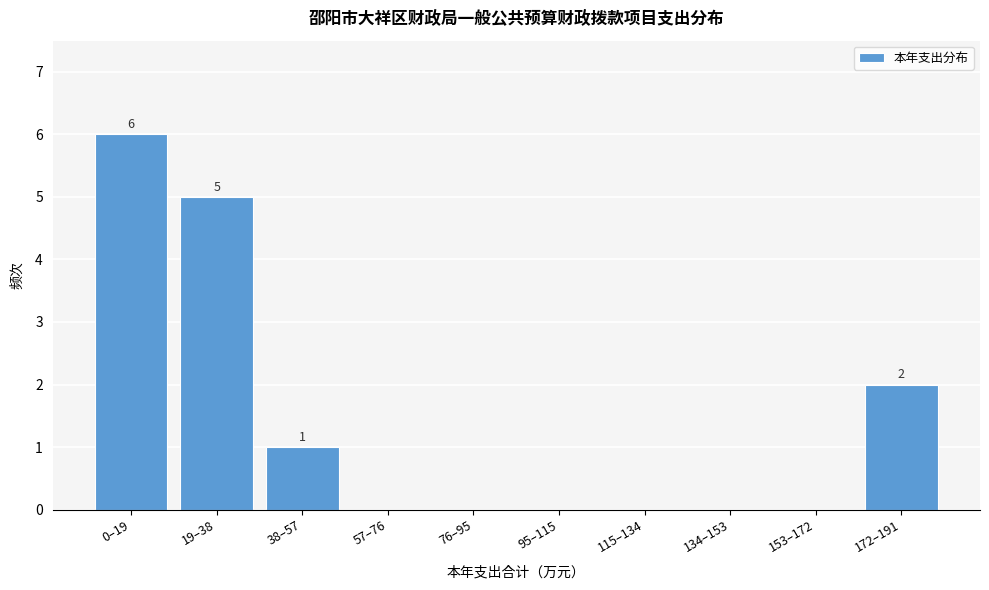

Reading left to right, transcribe all the data shown in this chart.

0–19=6	19–38=5	38–57=1	57–76=0	76–95=0	95–115=0	115–134=0	134–153=0	153–172=0	172–191=2